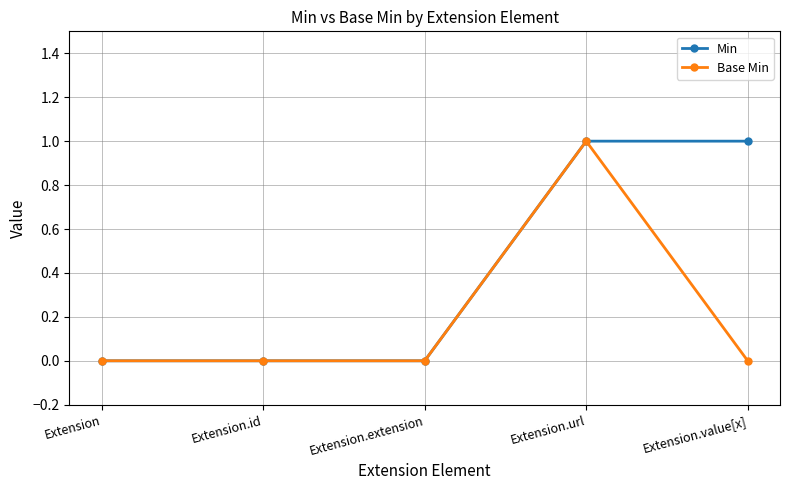

The value of Min at Extension.extension is 0. True or false?

True